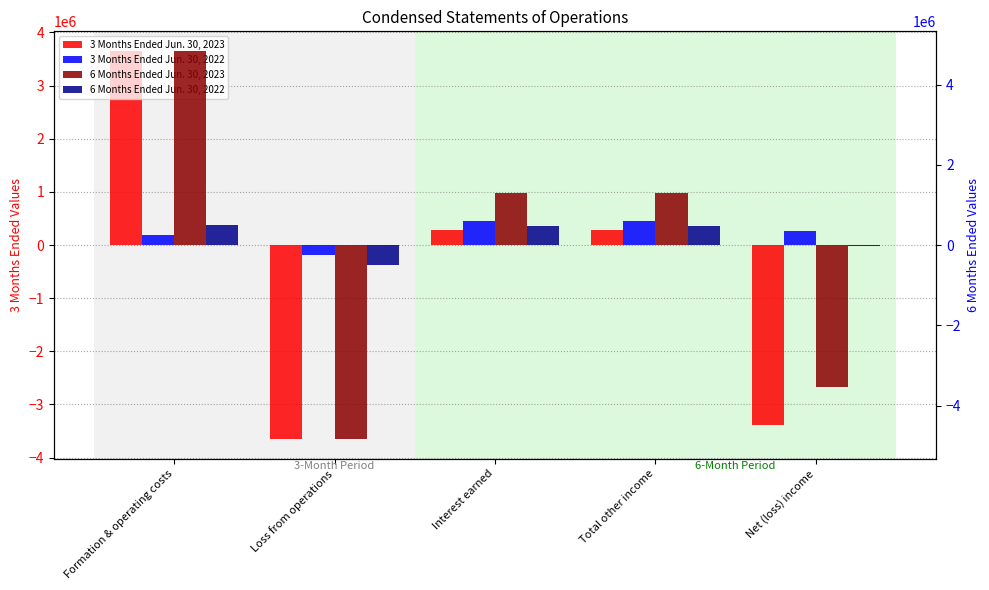

Which label corresponds to the largest value in the chart?

Formation & operating costs